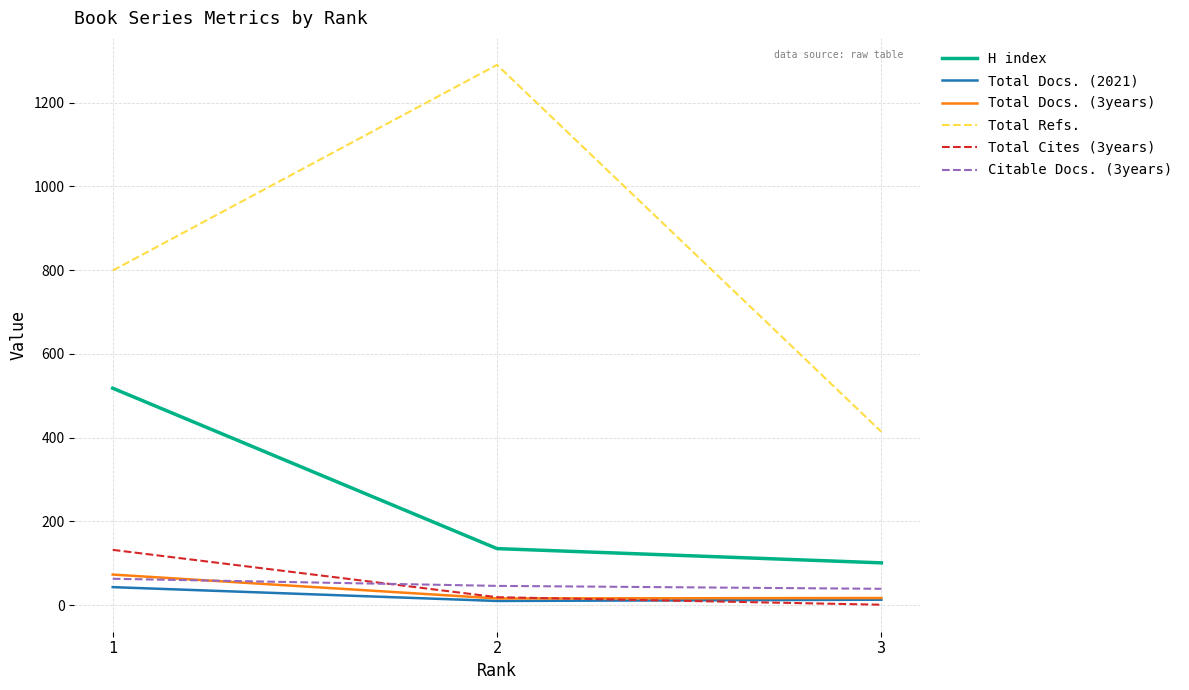

Count the Total Cites (3years) values in the range 1 to 132.

3